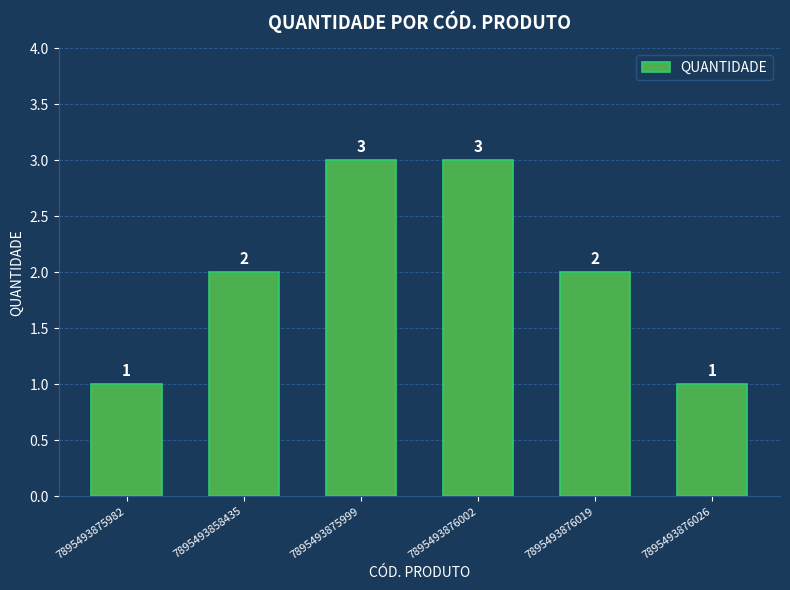

What is the label of the 6th bar from the left?

7895493876026